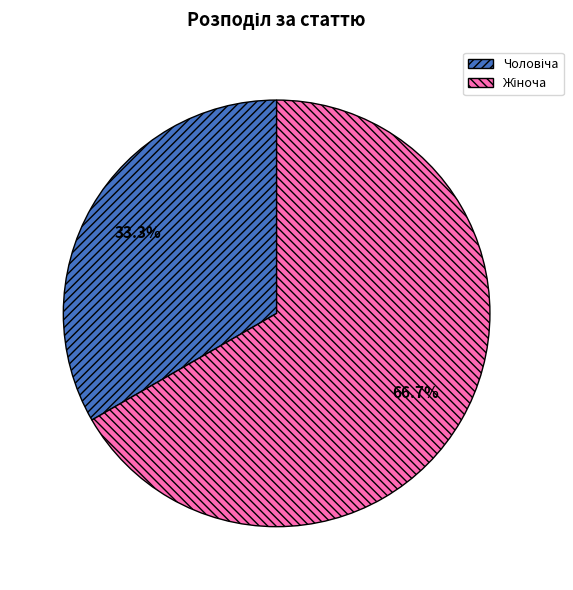

How many slices are in this pie chart?

2